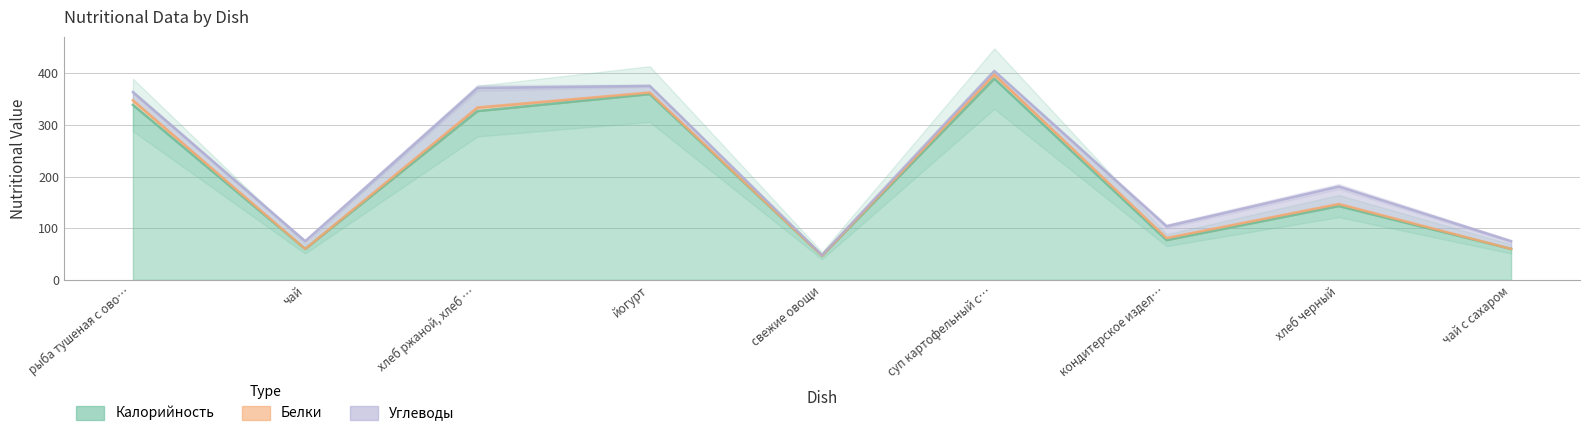

At how many categories does at least one series exceed 327?

3